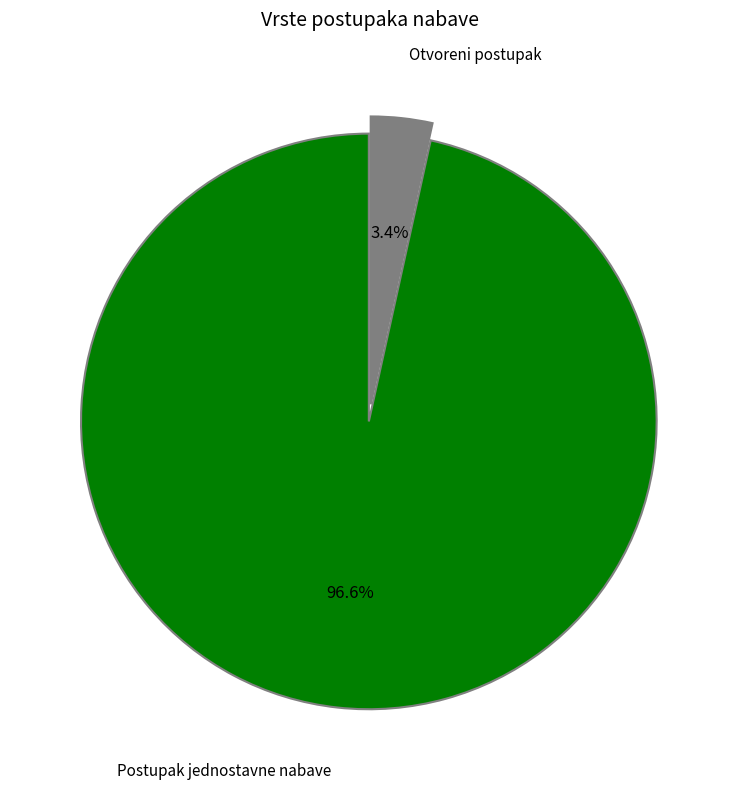

Is Postupak jednostavne nabave the majority of the pie?

Yes